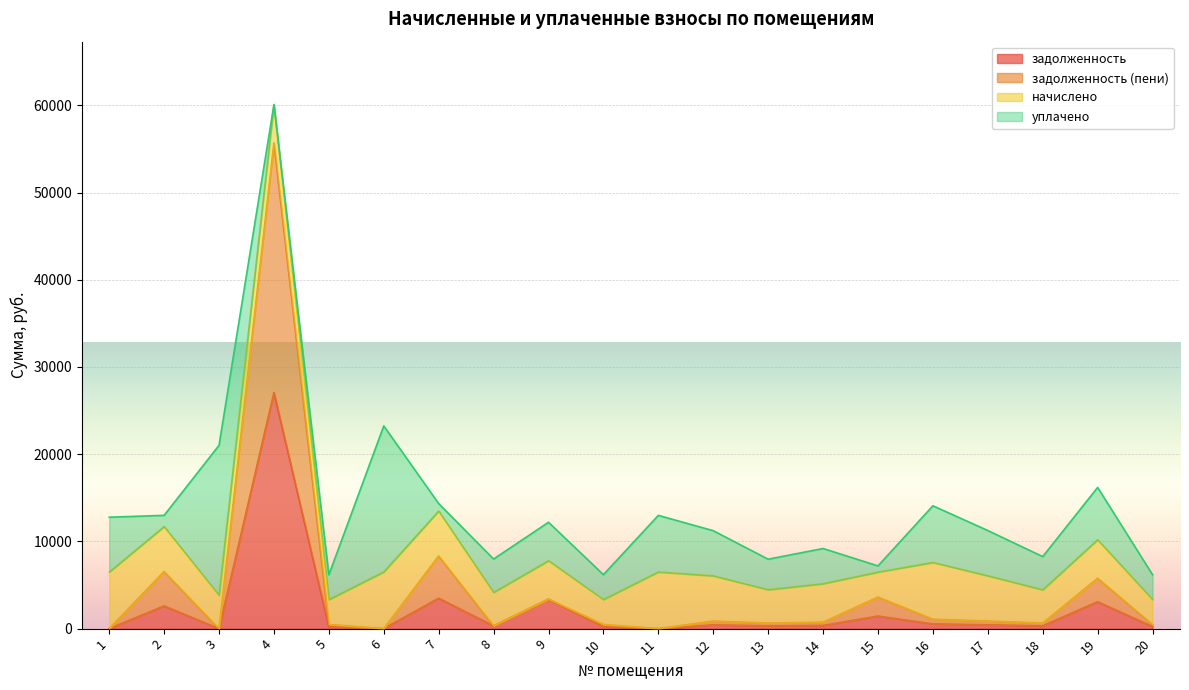

True or false: задолженность and задолженность (пени) cross at least once.

False